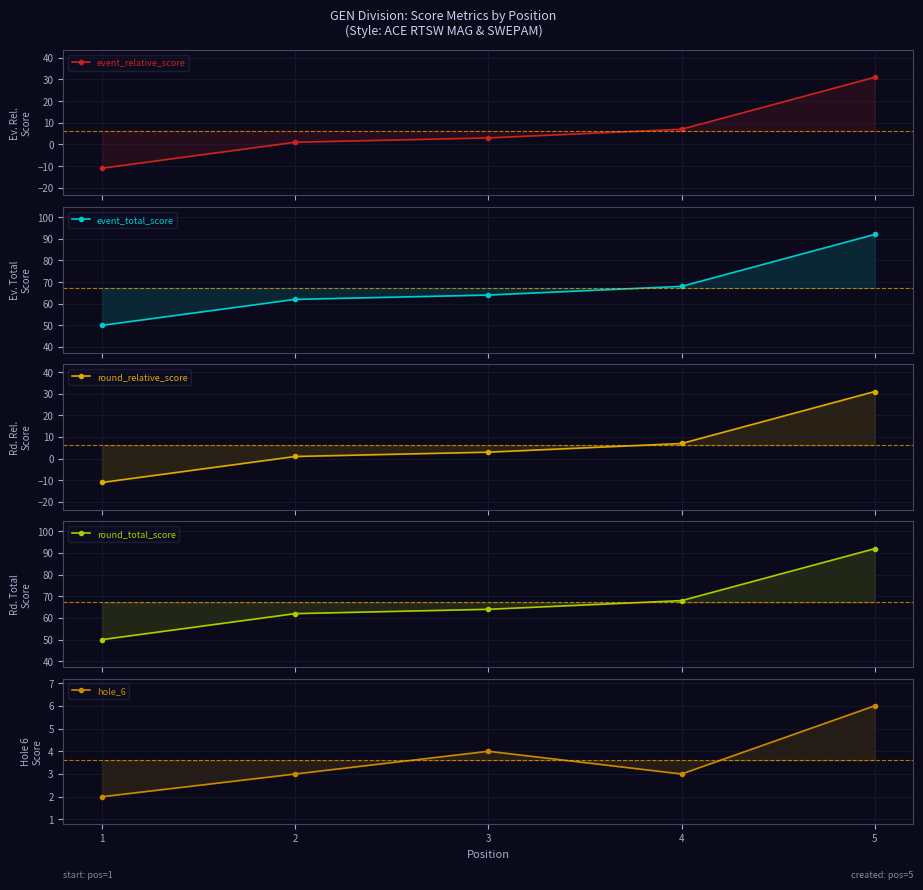

True or false: event_relative_score has a value of 7 at 4.

True